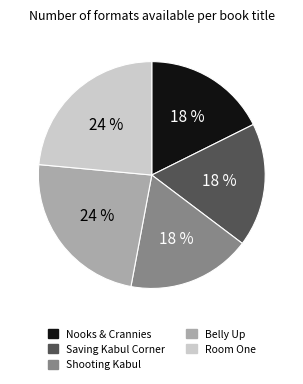

To the nearest percent, what is the average slice percentage?

20%